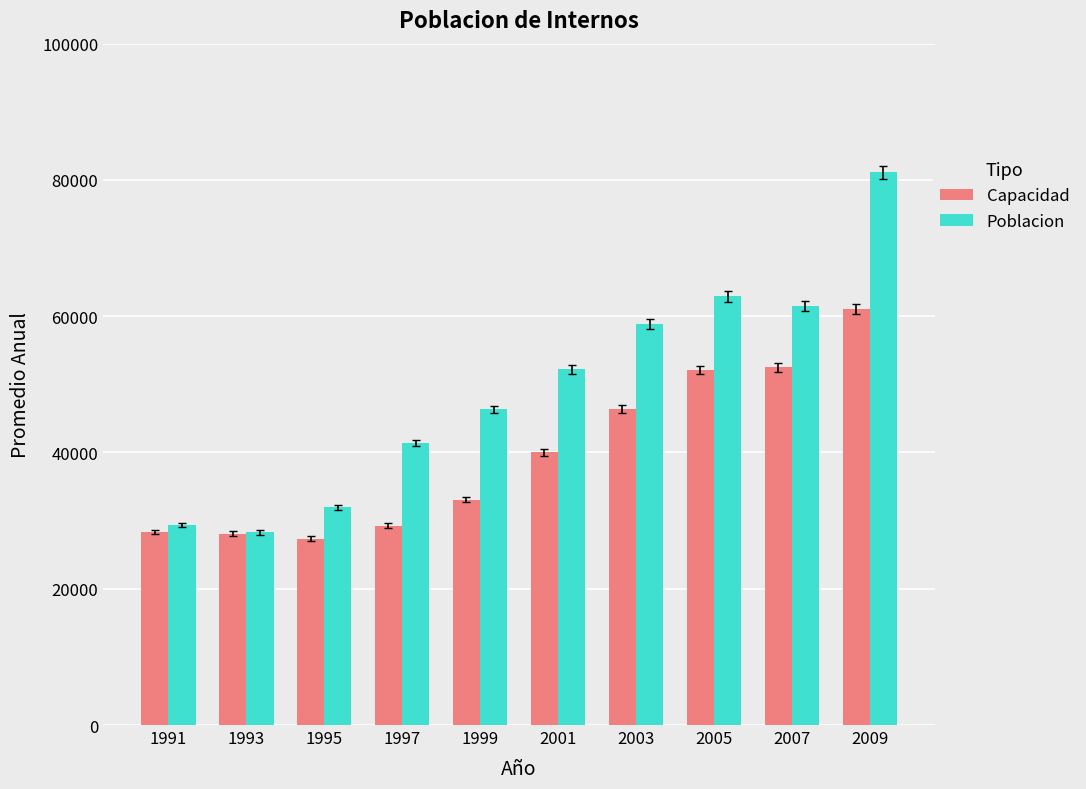

Rank the series at 1991 from lowest to highest value.

Capacidad, Poblacion